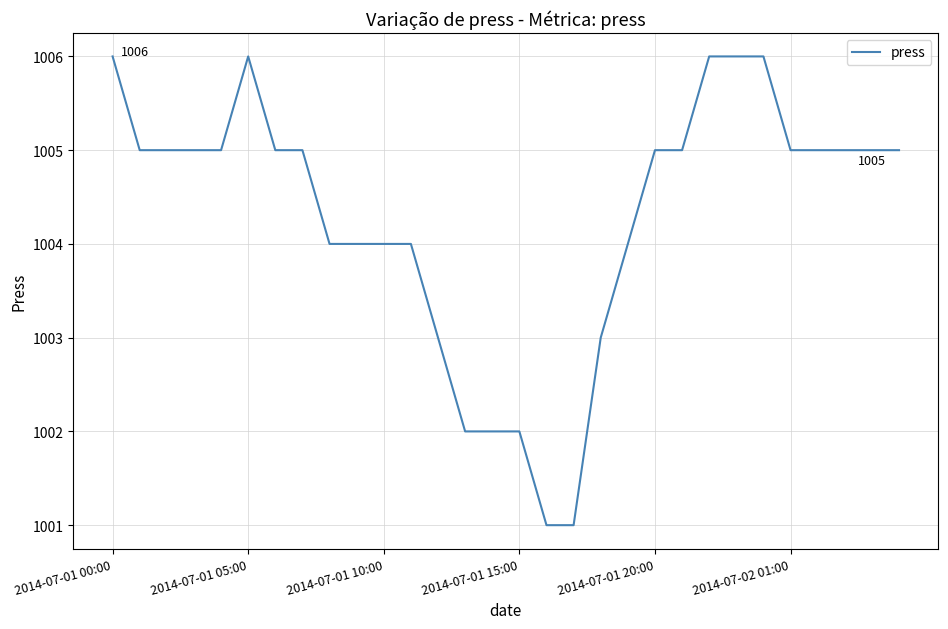

What is the difference between the maximum and minimum values?

5